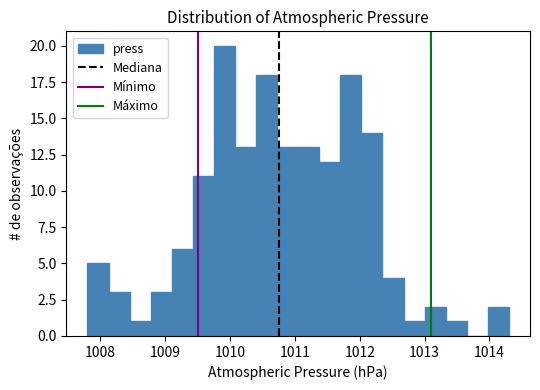

Around what value on the x-axis is the tallest bar? Give the approximate position of its centre, as read against the axis.

1009.9